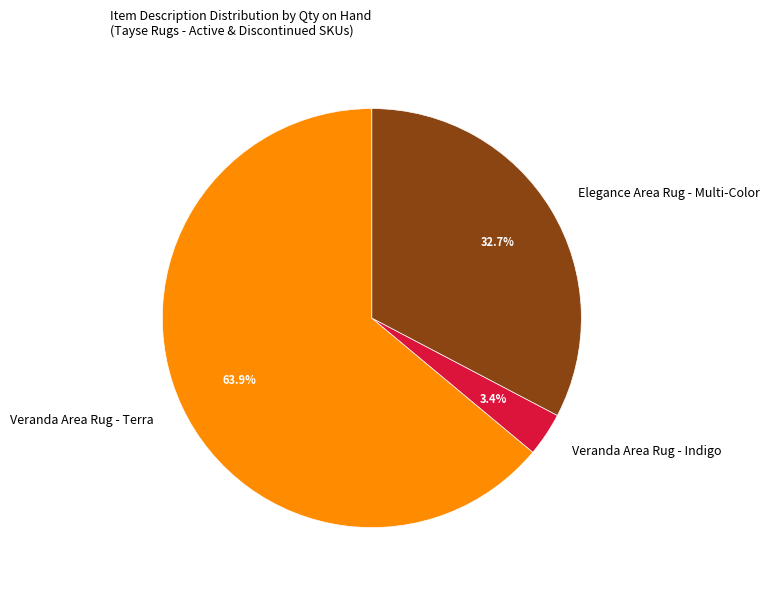

Is there any slice that represents more than half of the pie?

Yes